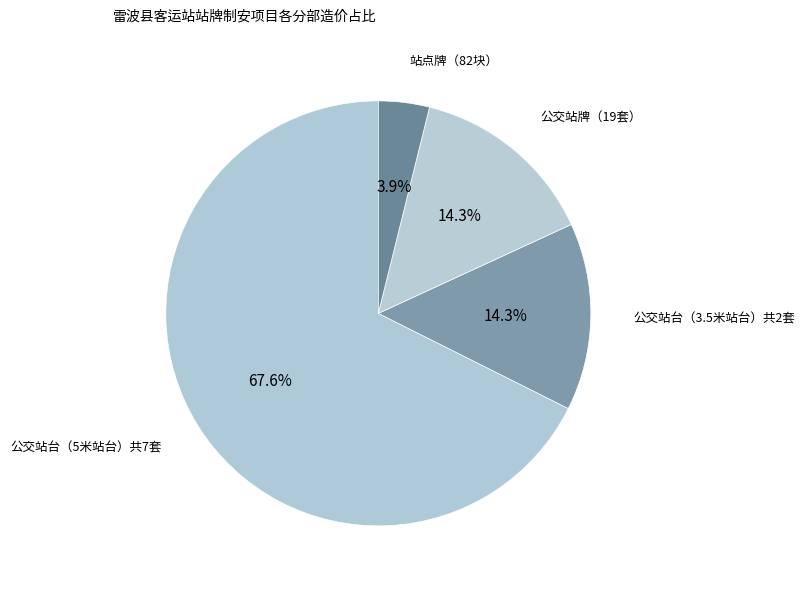

True or false: 公交站牌（19套） accounts for 23% of the total.

False